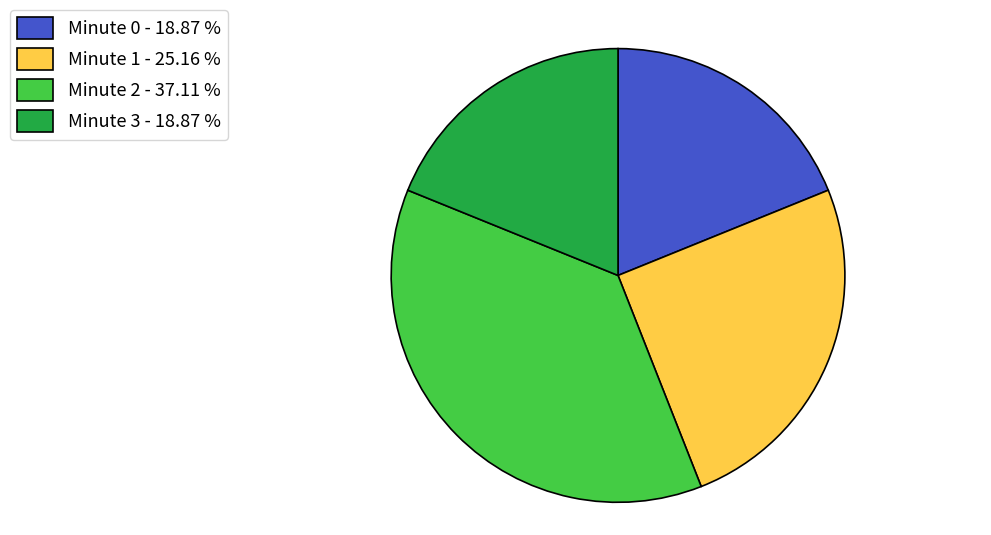

Is the sum of Minute 3 - 18.87 % and Minute 2 - 37.11 % greater than half?

Yes